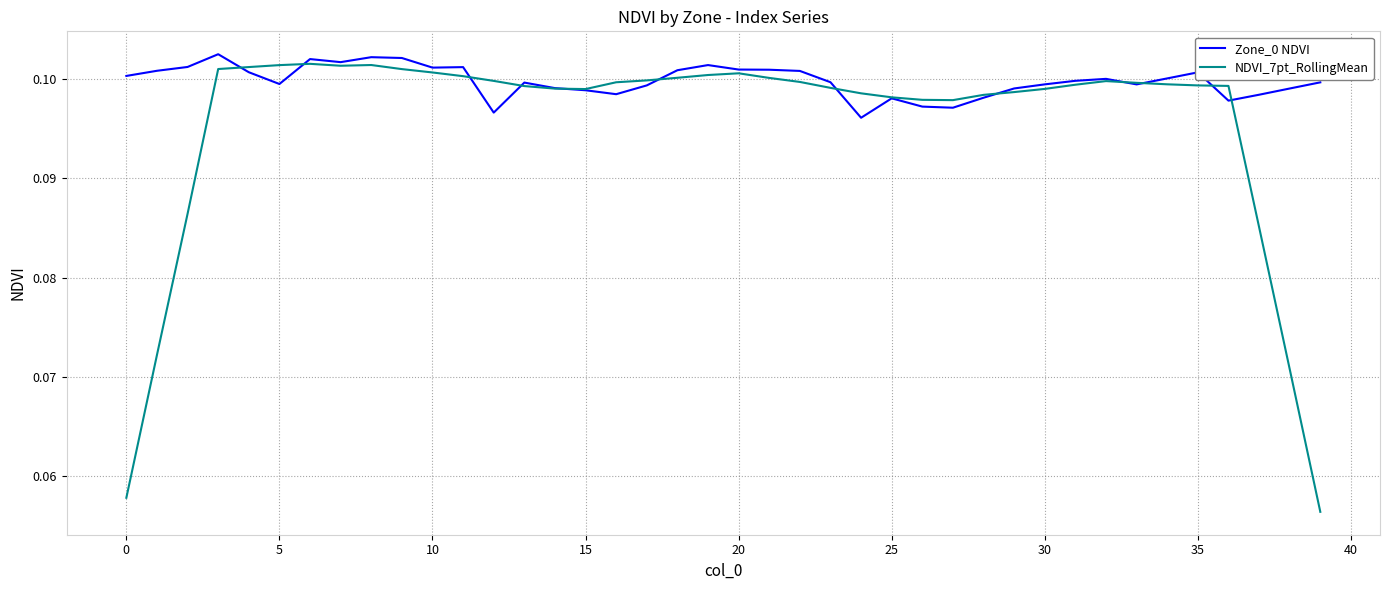

After their last crossing, which series has the higher values: NDVI_7pt_RollingMean or Zone_0 NDVI?

Zone_0 NDVI